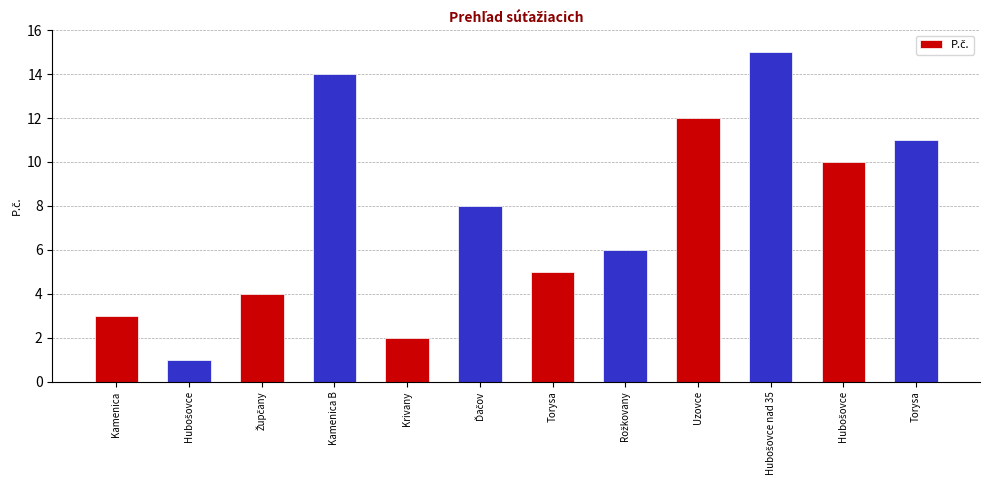

What is the change in value from Hubošovce to Župčany?

+3